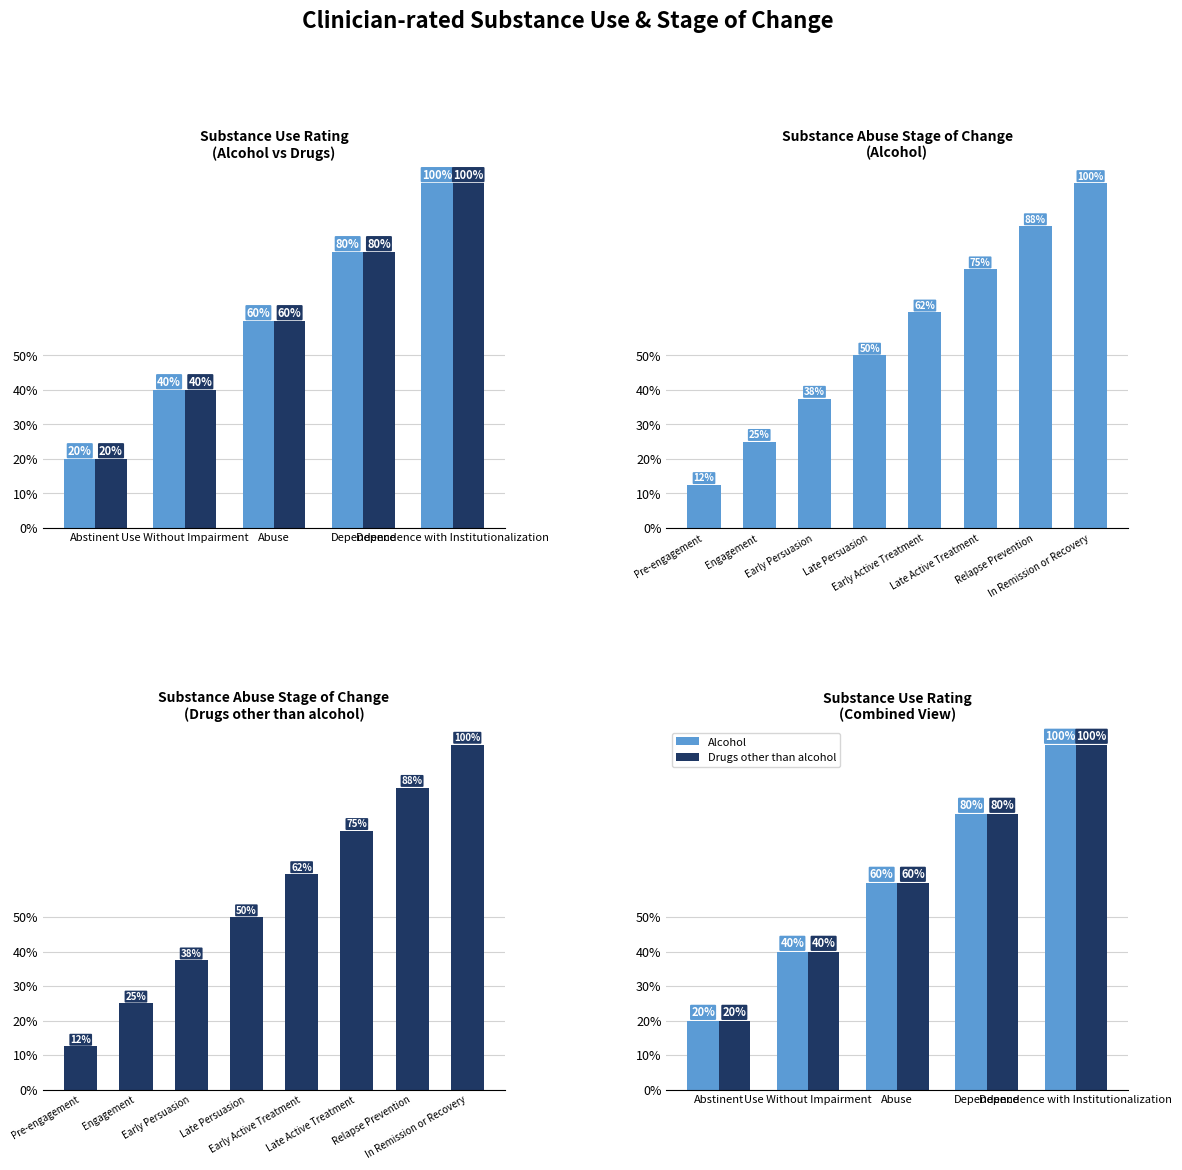

Which series changed the most between Abstinent and Dependence with Institutionalization?

Alcohol